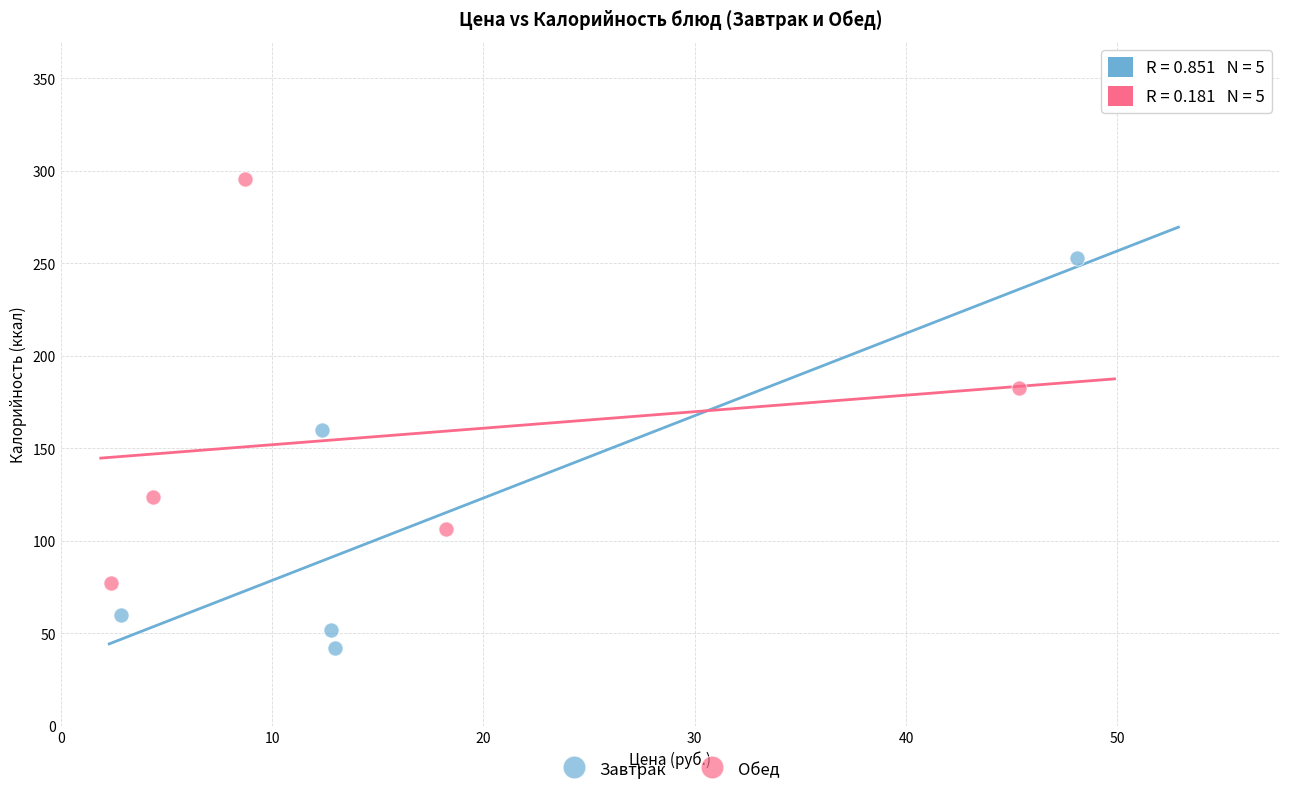

Which series reaches the maximum Y coordinate?

Обед